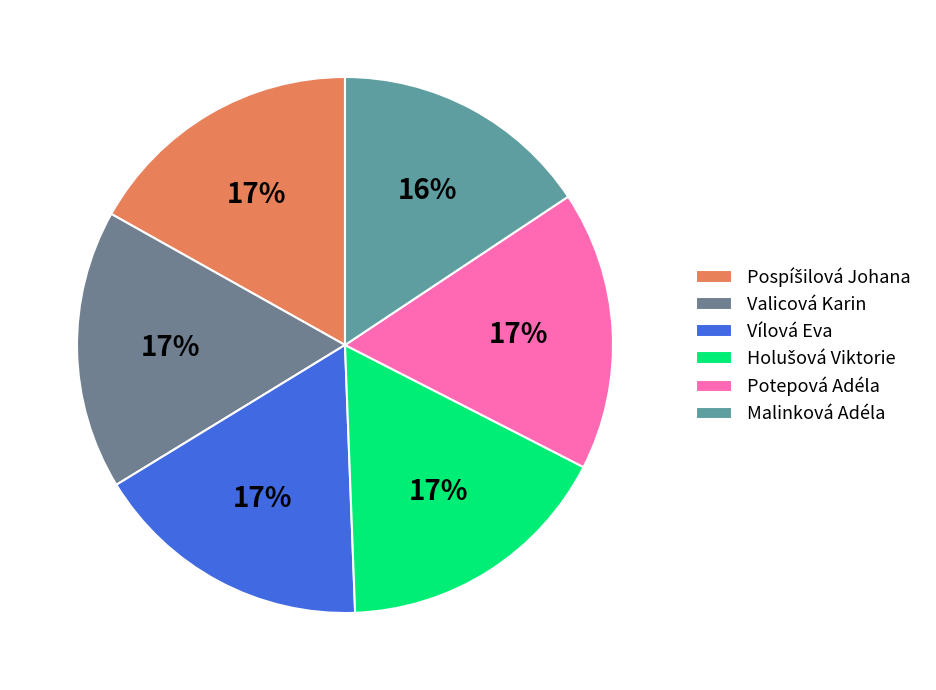

To the nearest percent, what is the combined percentage of Valicová Karin and Pospíšilová Johana?

34%